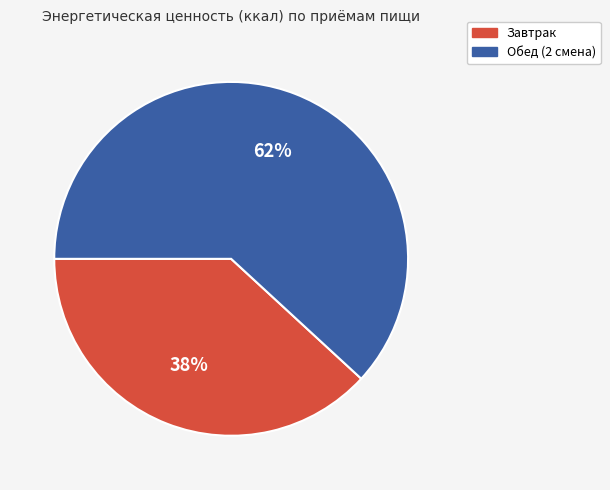

Which category has the smallest portion of the pie?

Завтрак